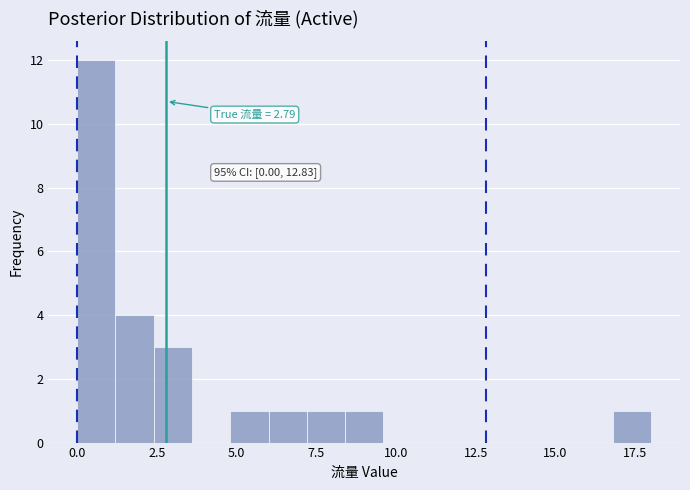

Around what value on the x-axis is the tallest bar? Give the approximate position of its centre, as read against the axis.

0.5